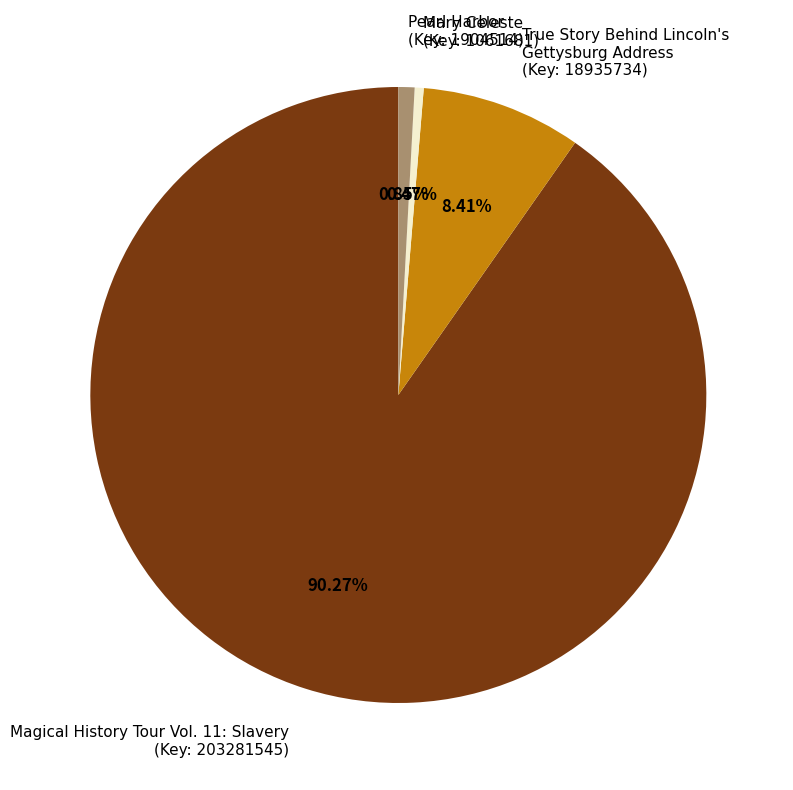

To the nearest percent, what is the difference between the largest and smallest slice percentages?

90%